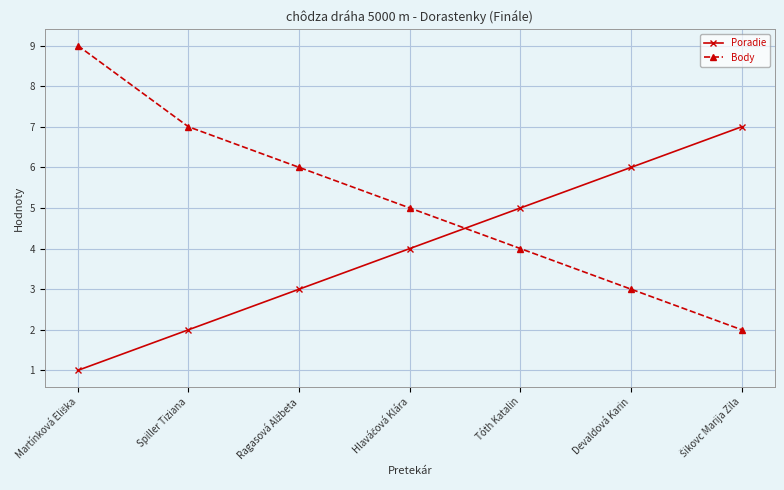

Which series has the largest total across all categories?

Body